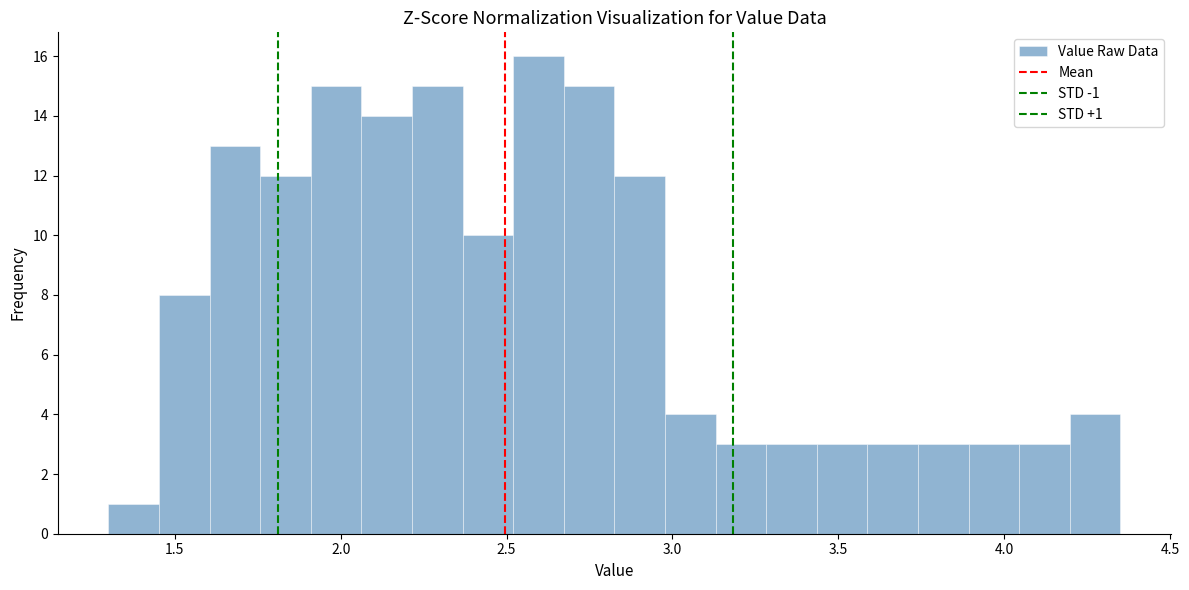

Around what value on the x-axis is the tallest bar? Give the approximate position of its centre, as read against the axis.

2.60